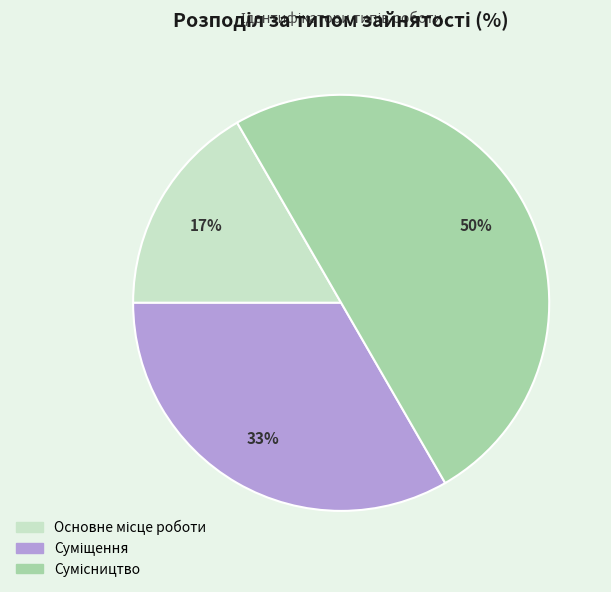

How many segments does this pie chart have?

3